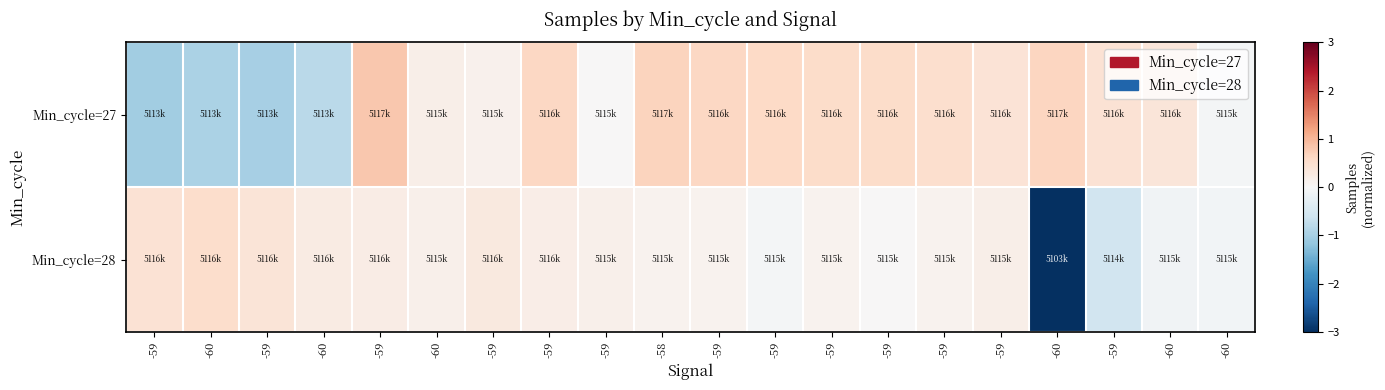

How many data points does each series have?

20